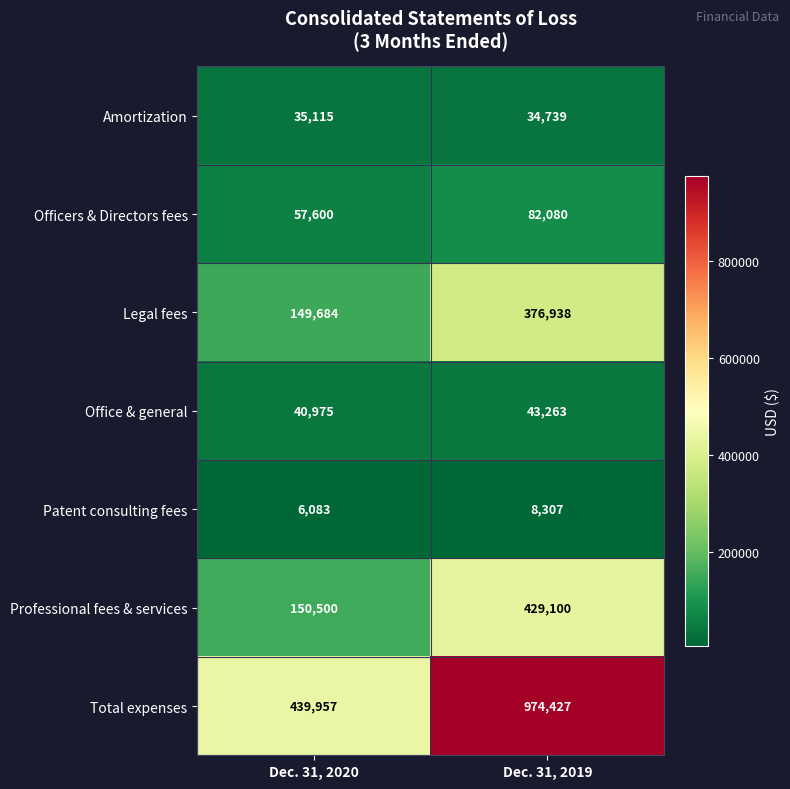

How many series are shown in this chart?

7